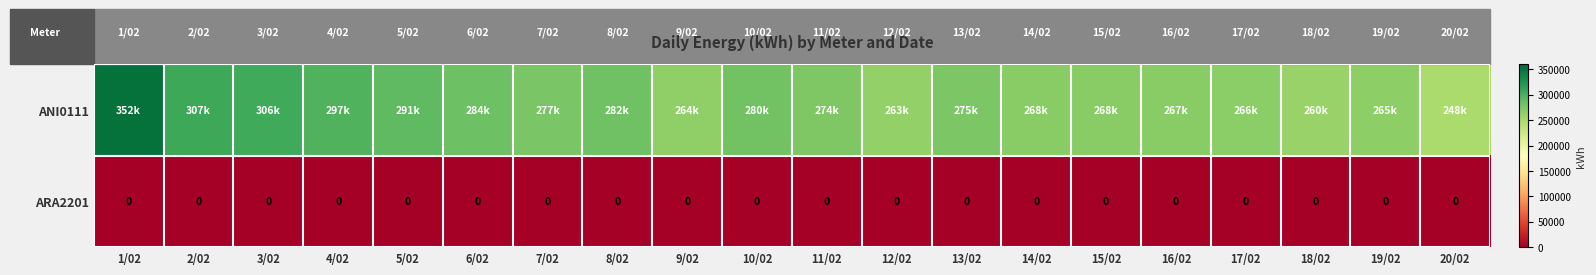

The ARA2201 series shows 0 at 8/02. True or false?

True